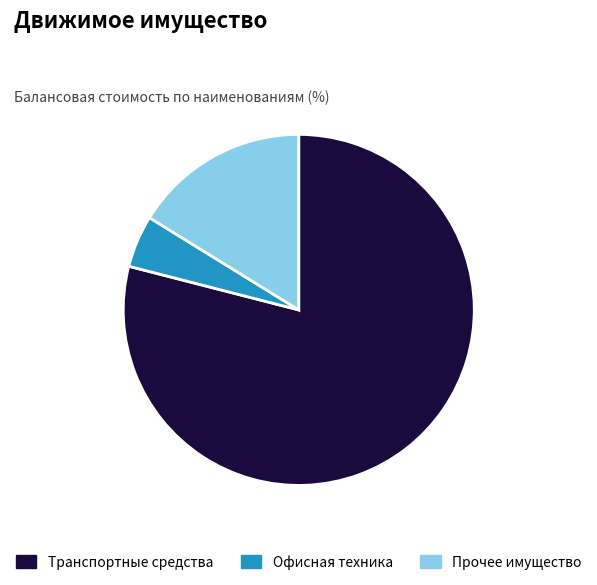

Which slice represents more than half of the pie?

Транспортные средства